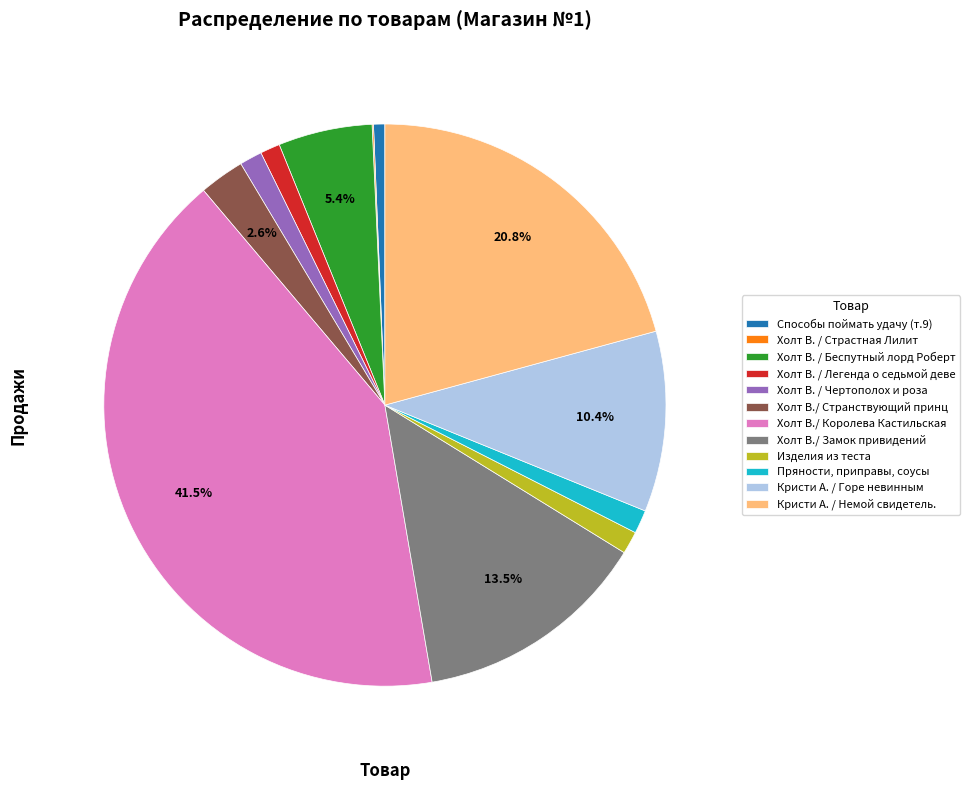

Does Холт В. / Беспутный лорд Роберт account for over 50% of the chart?

No